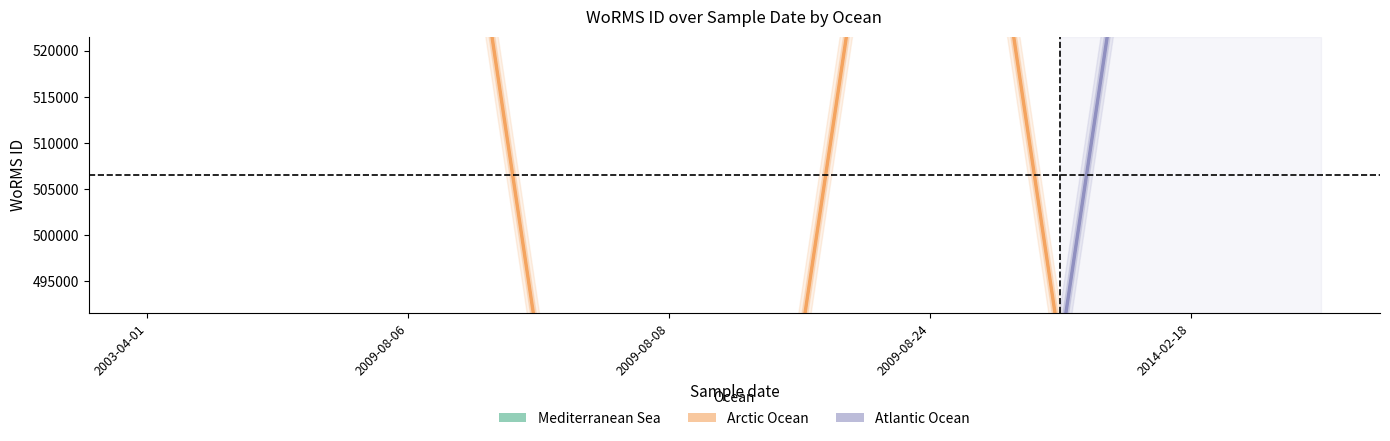

Rank the categories by Mediterranean Sea value from lowest to highest.

2003-04-01, 2009-08-06, 2009-08-08, 2009-08-24, 2014-02-18